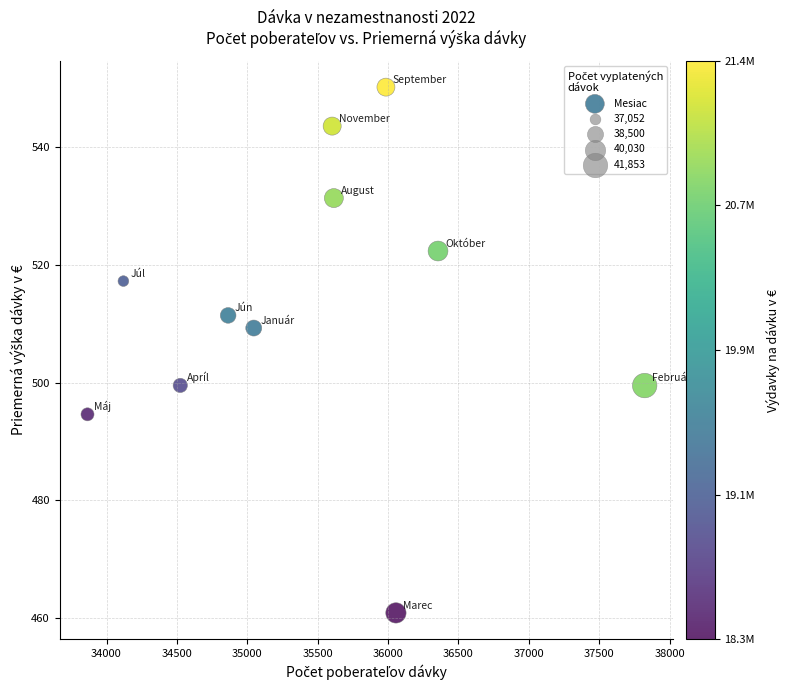

What is the average Y value?

512.7